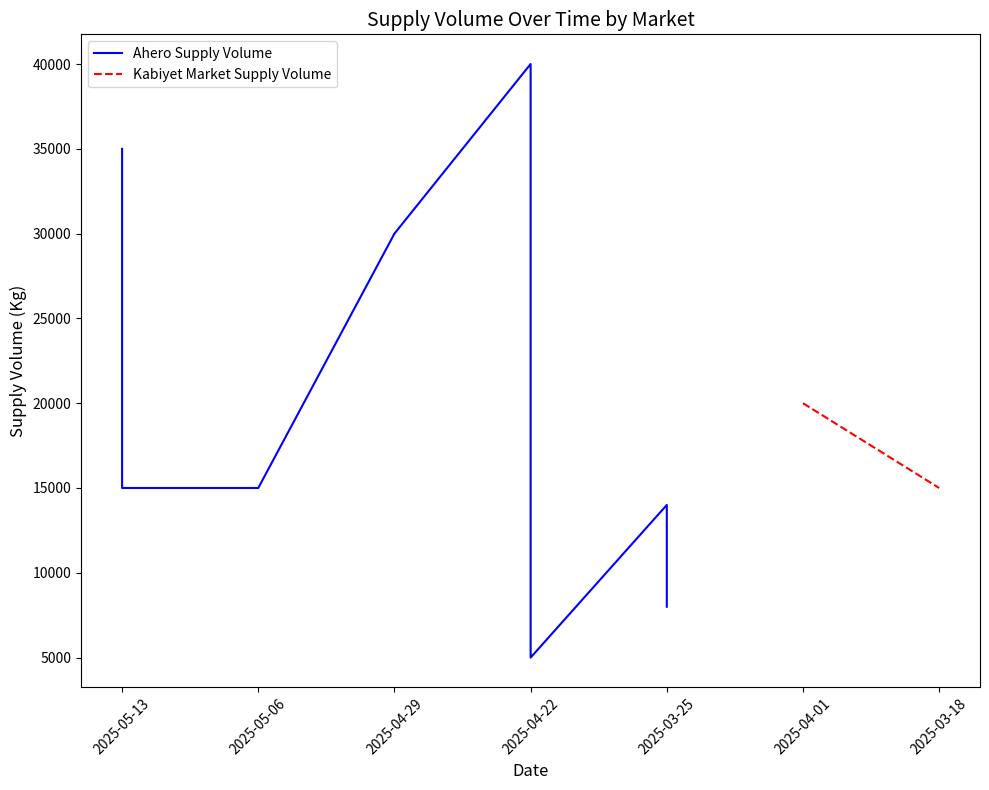

What is the maximum value shown in the chart?

40000